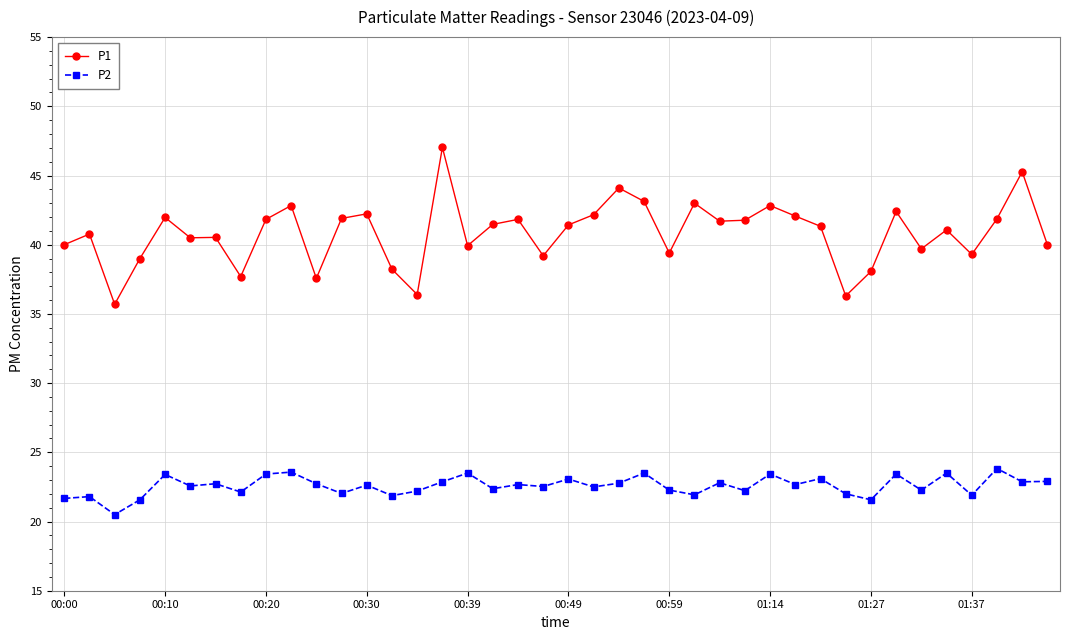

True or false: P2 and P1 intersect in this chart.

False